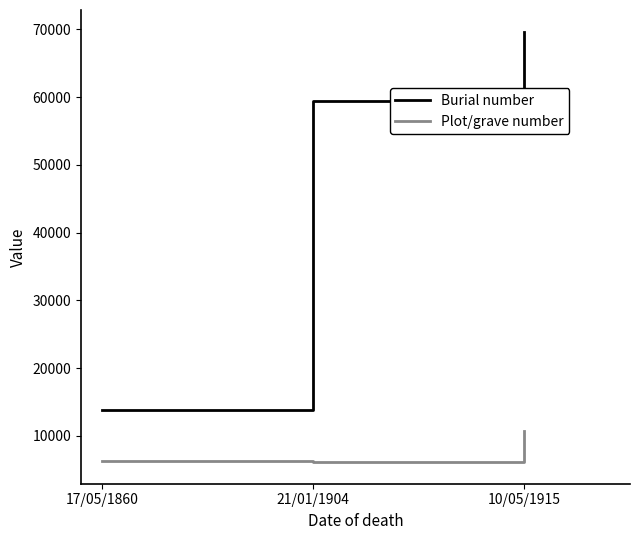

Where is Burial number nearest to the value 41784?

21/01/1904